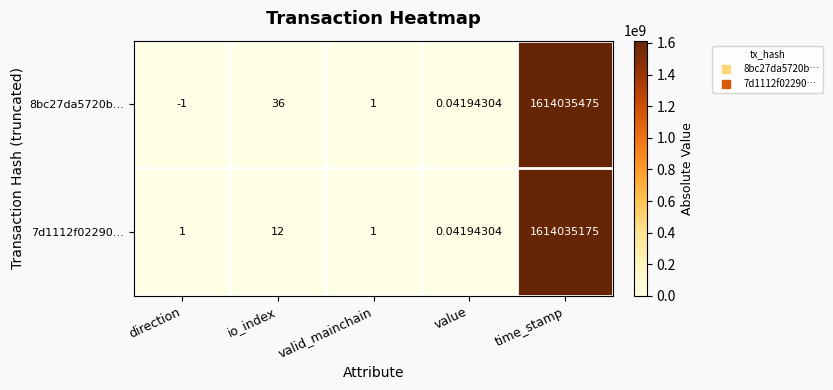

At which category does the chart reach its minimum across all series?

direction